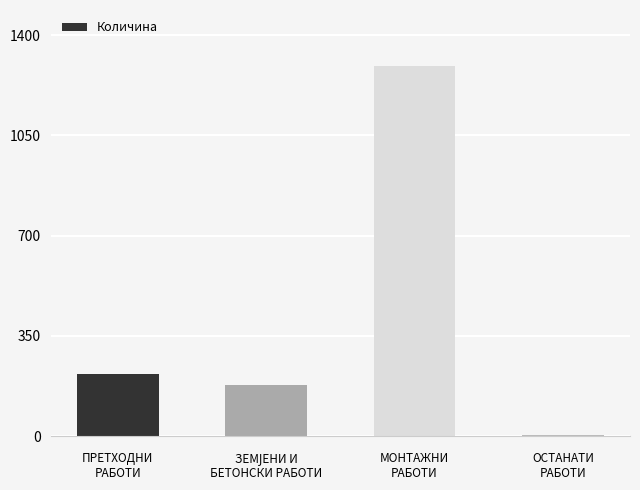

Reading left to right, extract all data points from this chart.

216.5	178.8	1294.0	2.0